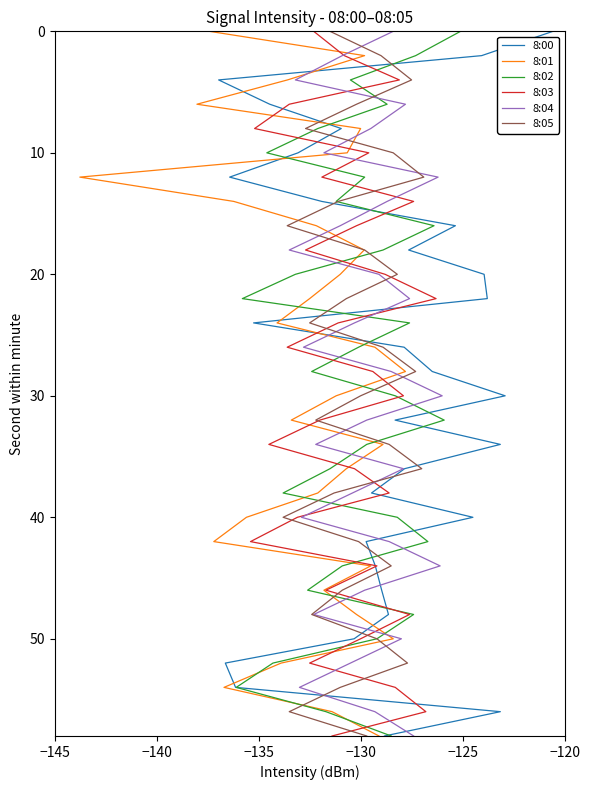

The value of 8:04 at 21 is 55. True or false?

False